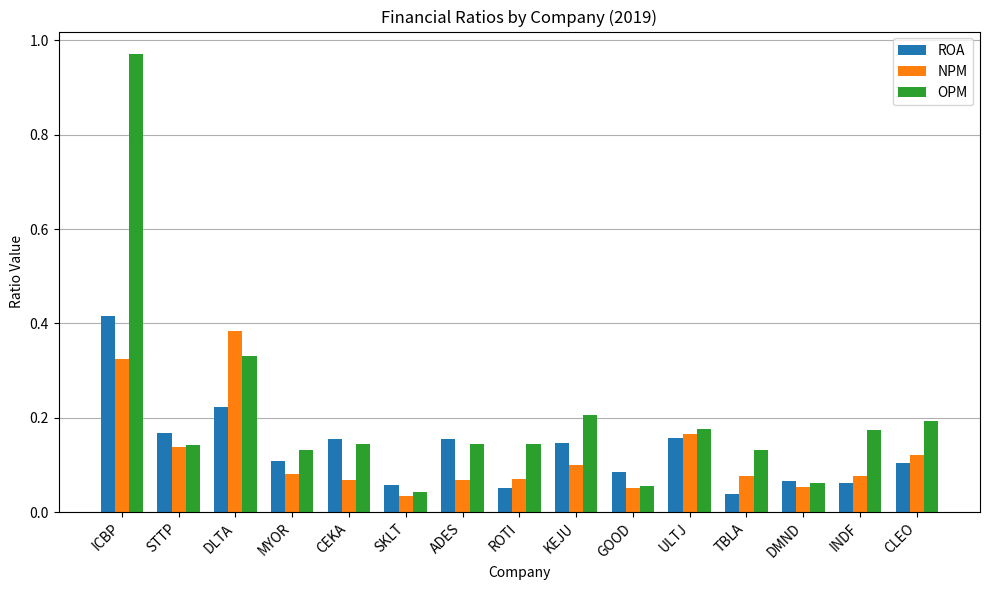

Is the value of OPM at GOOD greater than the value of ROA at ULTJ?

No